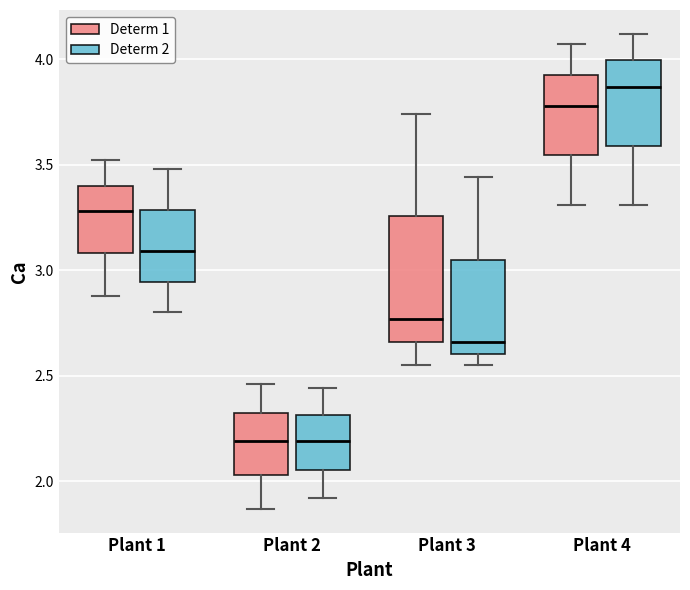

Where does the lower whisker of the box for Plant 4 (Determ 2) end on the y-axis? The values are not printed on the chart, so give them approximately, as read against the axis.

3.30